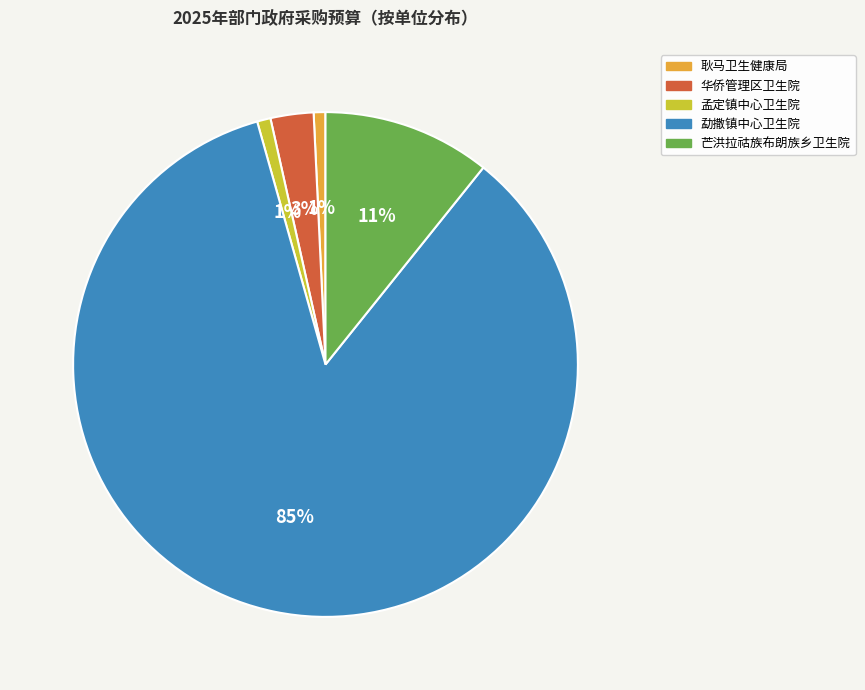

How many segments does this pie chart have?

5